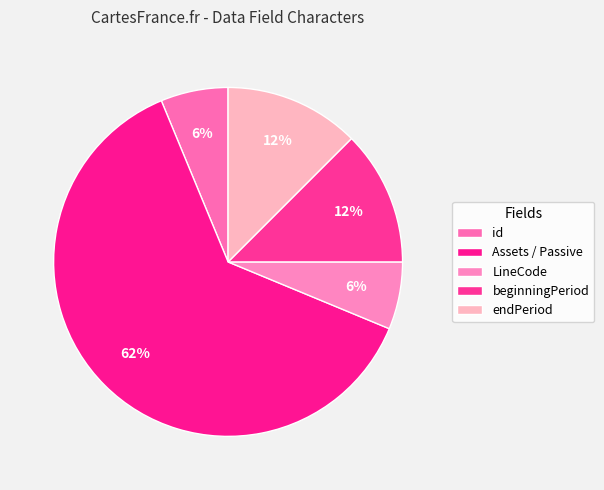

Is the sum of beginningPeriod and id greater than half?

No